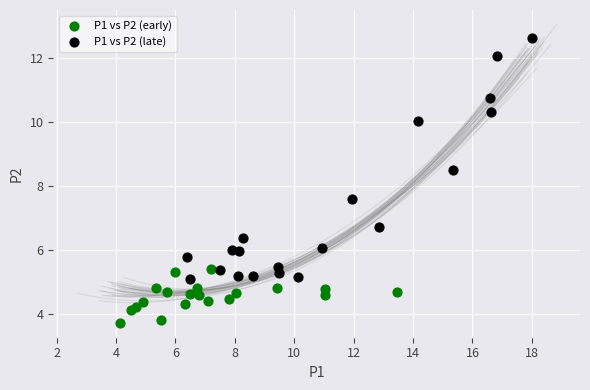

Which series reaches the minimum Y coordinate?

P1 vs P2 (early)